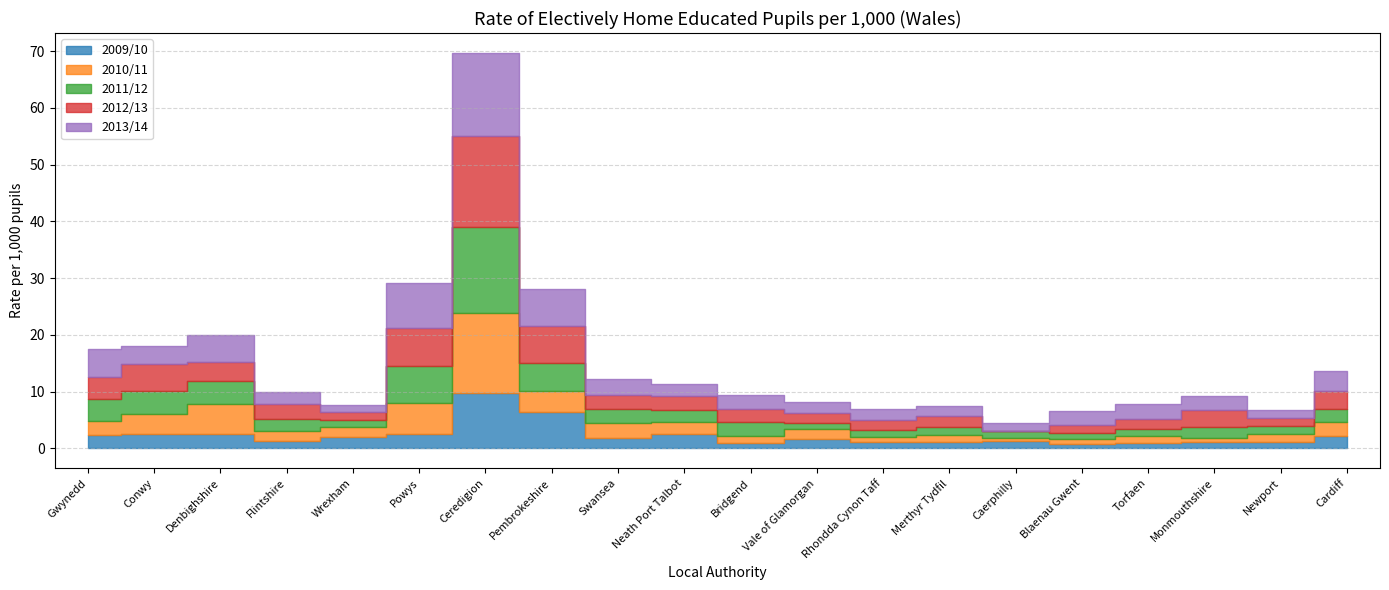

At which label does 2010/11 reach its minimum?

Caerphilly